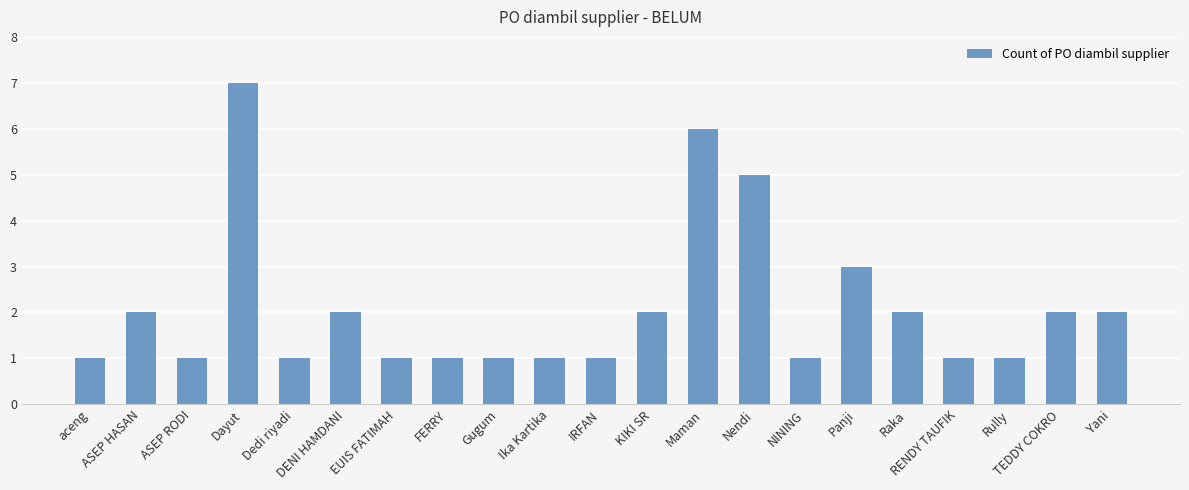

The chart shows a value of 2 at Yani. True or false?

True